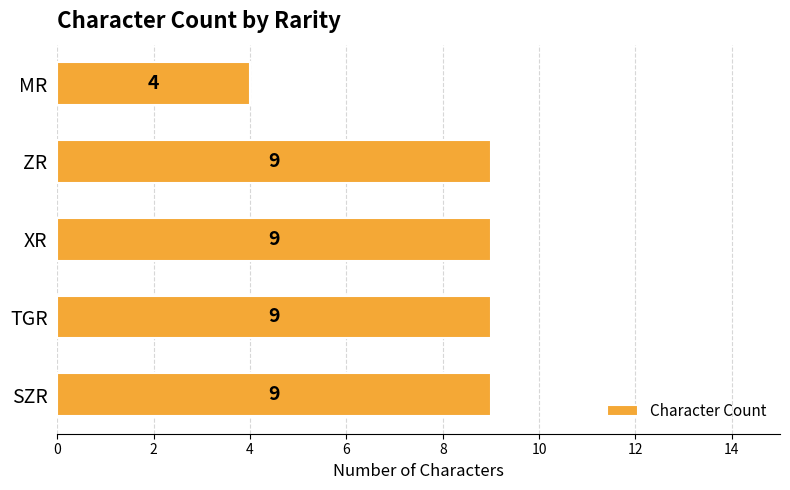

What is the maximum value shown in the chart?

9